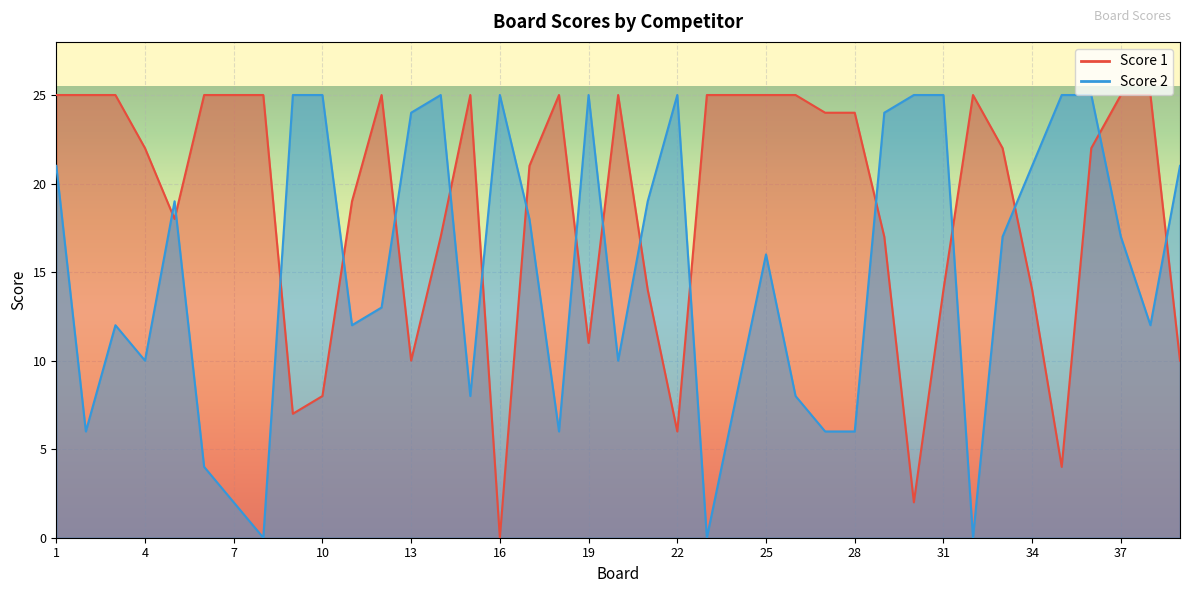

Which series has the largest total across all categories?

Score 1